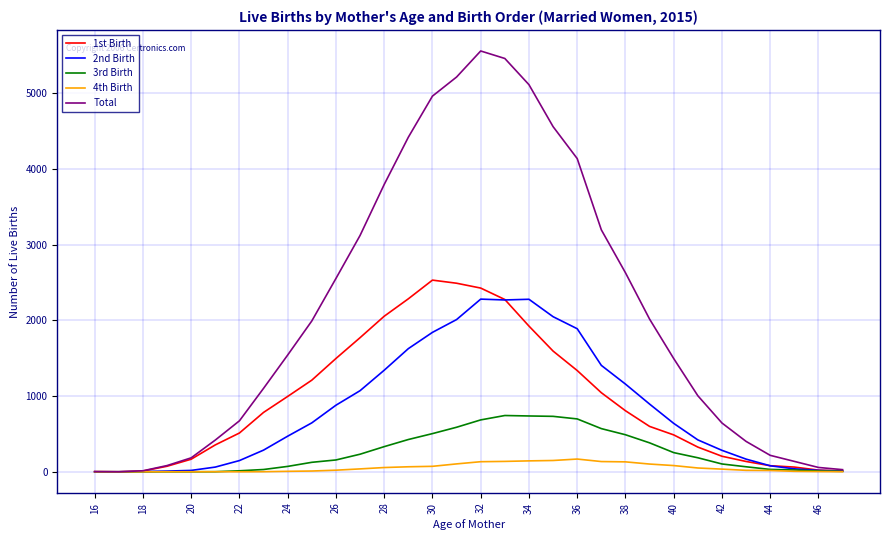

Which series has the largest range (max minus min)?

Total